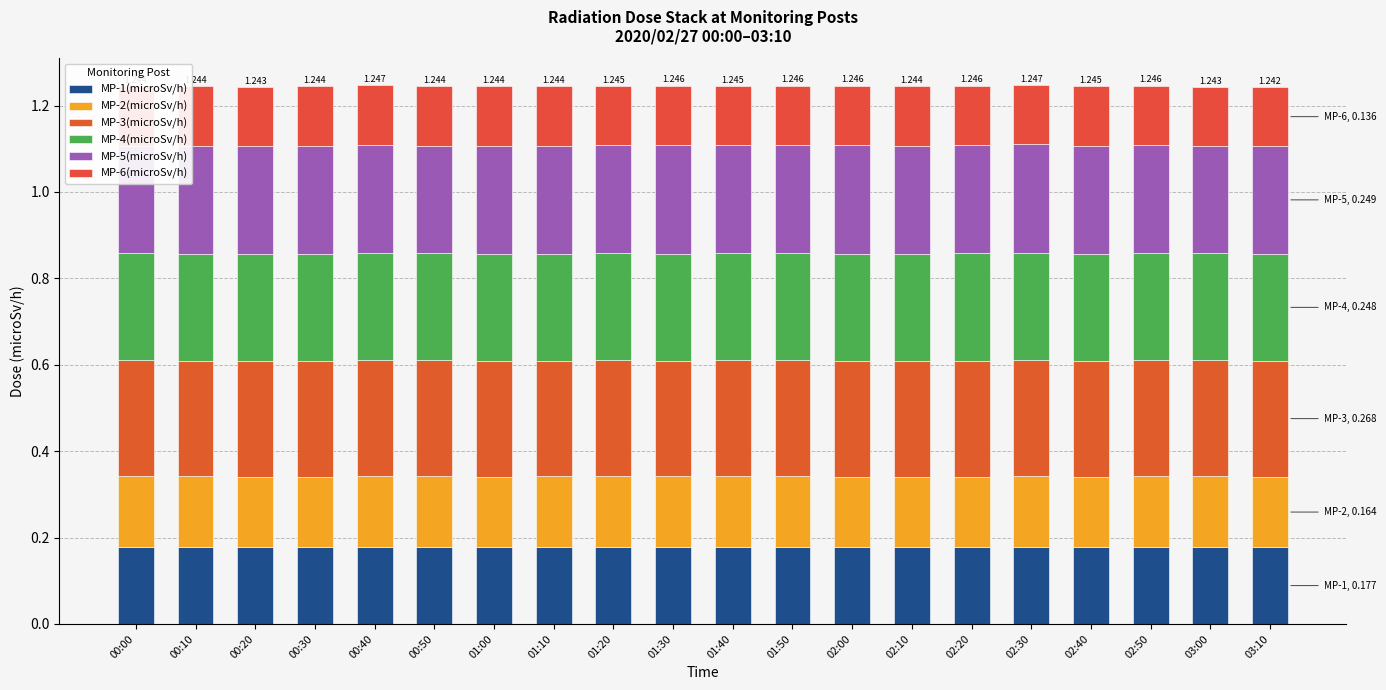

What is the value of the MP-6(microSv/h) bar at the 1st from the left?

0.1